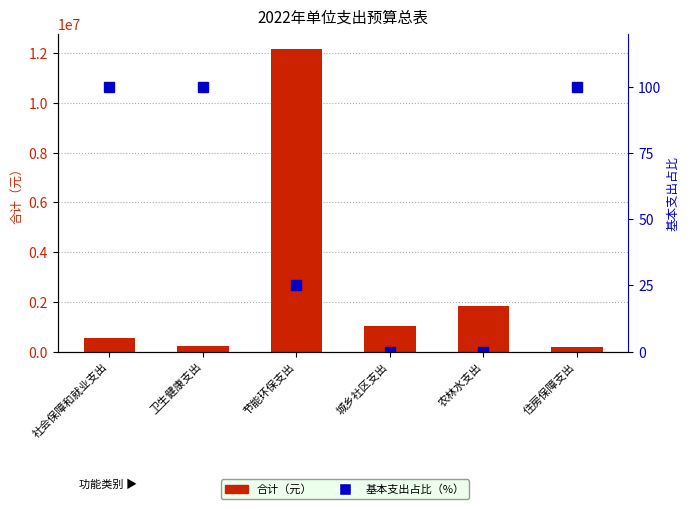

Between 卫生健康支出 and 农林水支出, which series saw the biggest shift?

合计